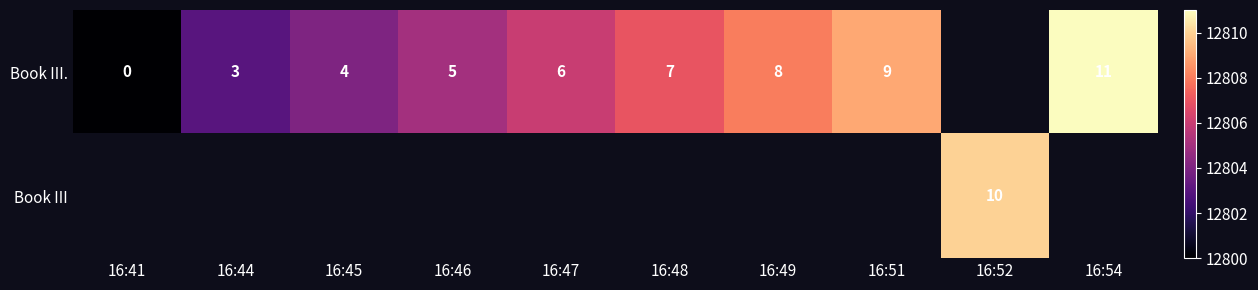

What is the sum of the Book III. values at 16:41 and 16:45?

4